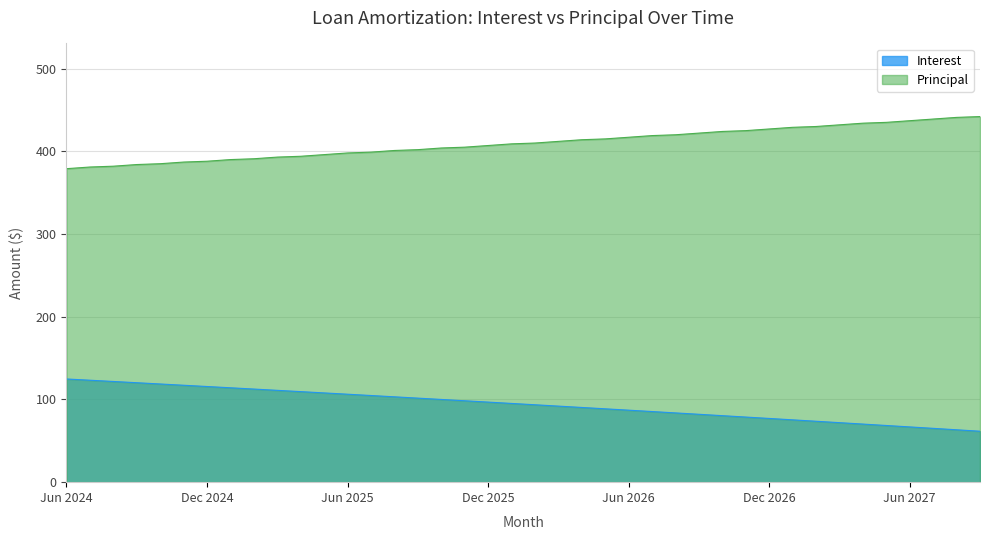

How many lines are shown in the chart?

2